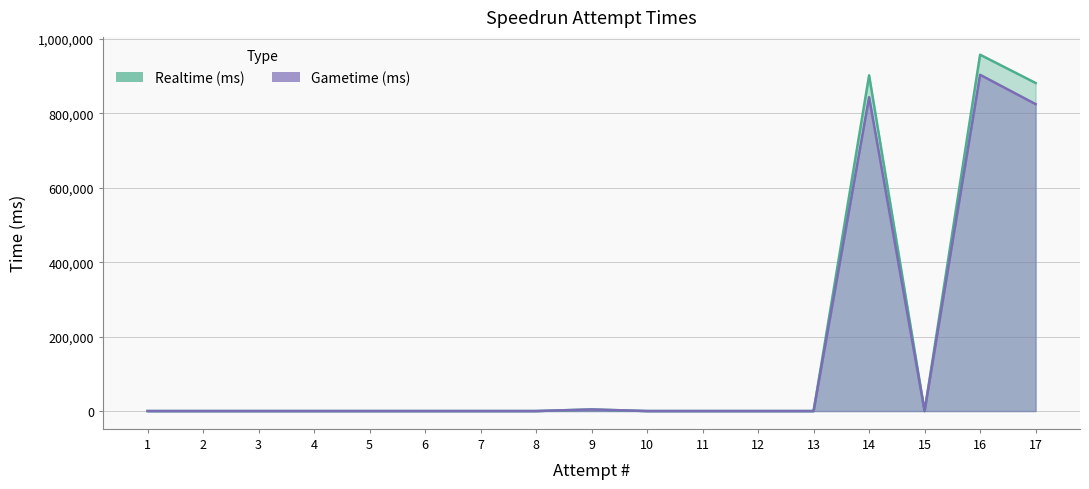

True or false: Realtime (ms) and Gametime (ms) cross at least once.

False